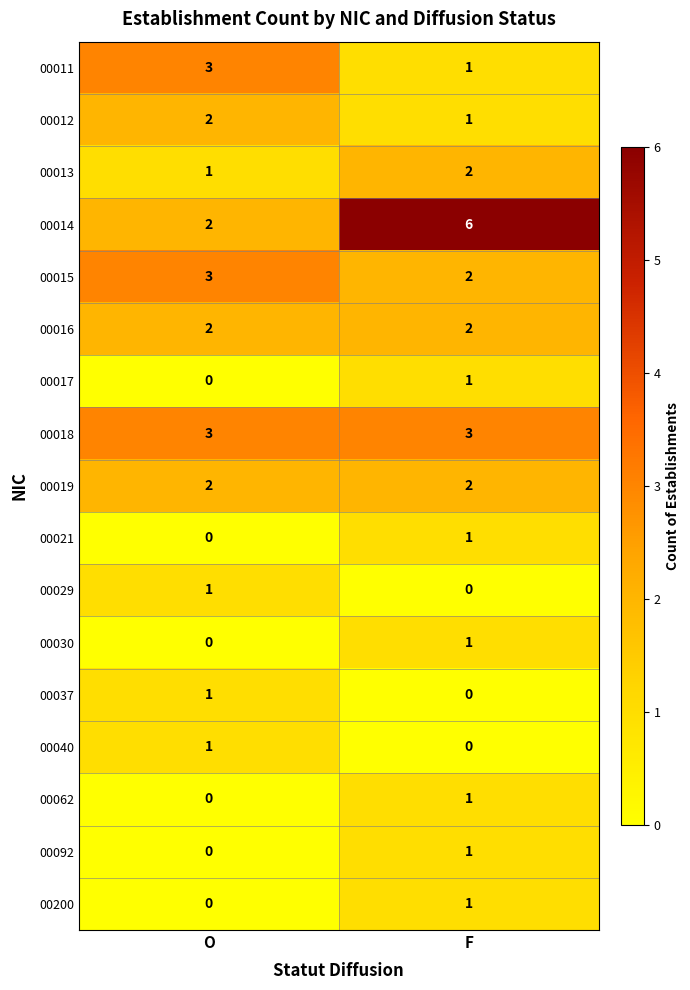

Which series has the largest range (max minus min)?

00014